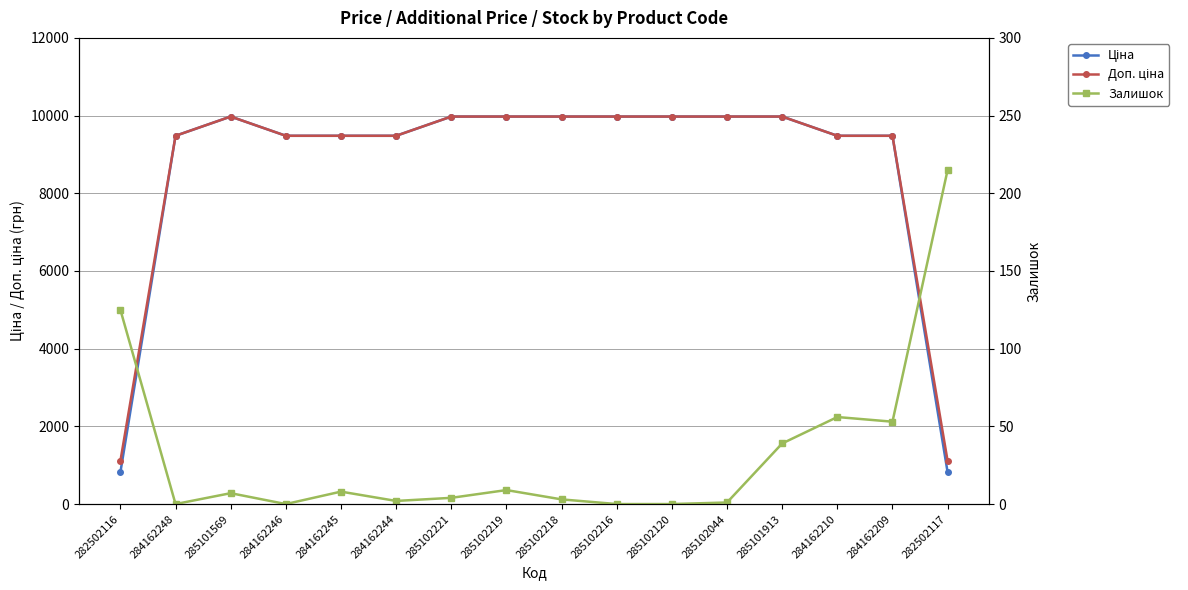

What are all the series names shown in the legend?

Ціна, Доп. ціна, Залишок